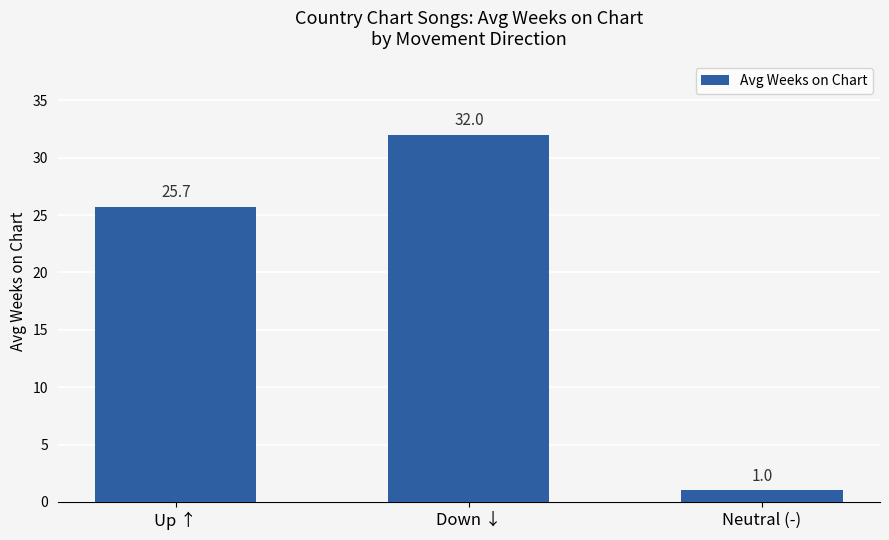

Reading left to right, what are all the values shown in this chart?

25.7	32.0	1.0